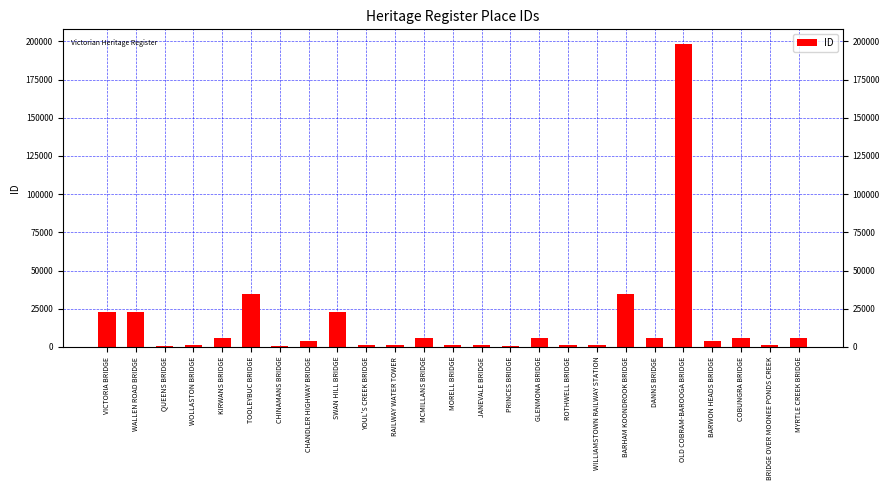

What is the label of the 16th bar from the right?

YOUL'S CREEK BRIDGE